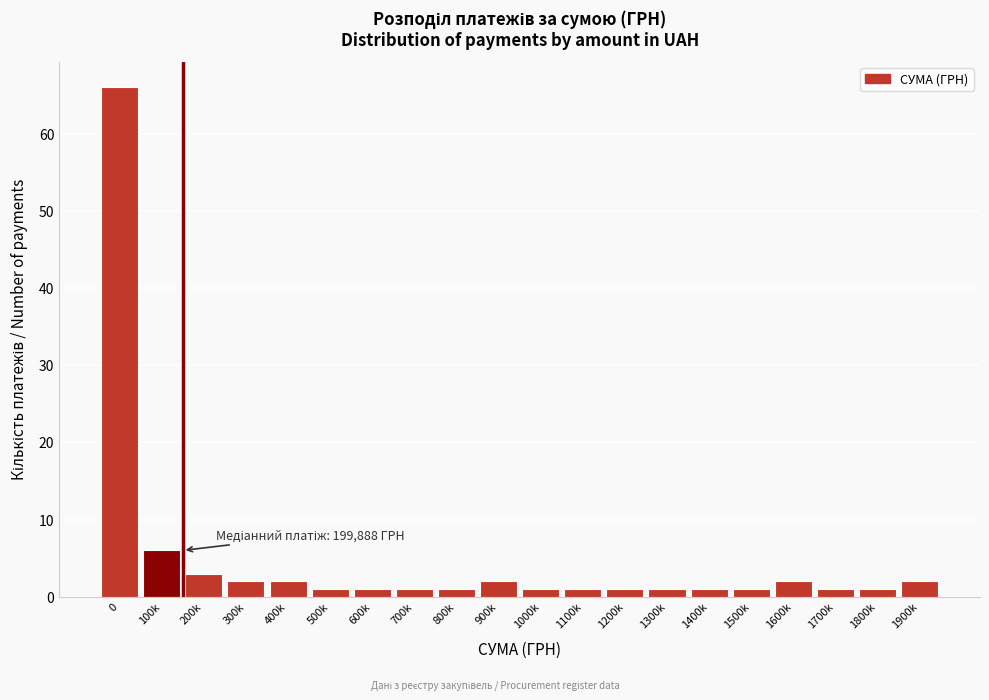

Reading right to left, transcribe all the data shown in this chart.

2	1	1	2	1	1	1	1	1	1	2	1	1	1	1	2	2	3	6	66